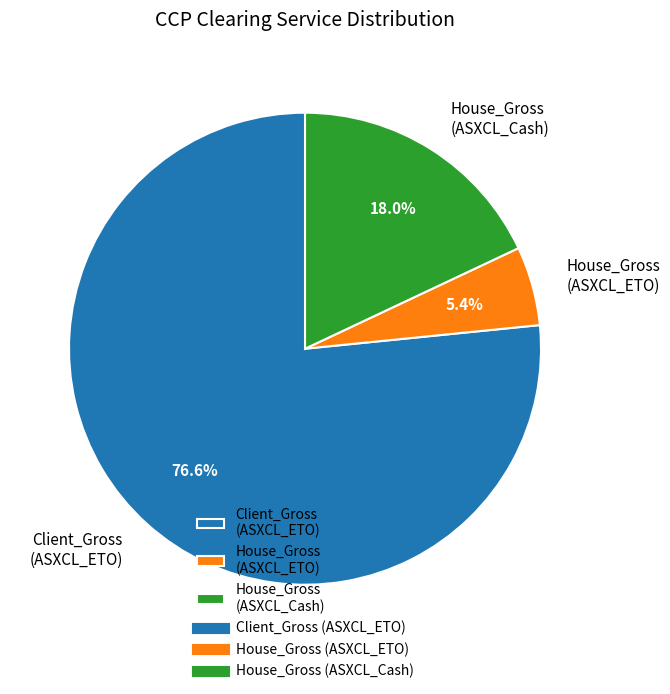

Which has a higher value, House_Gross (ASXCL_ETO) or Client_Gross (ASXCL_ETO)?

Client_Gross (ASXCL_ETO)